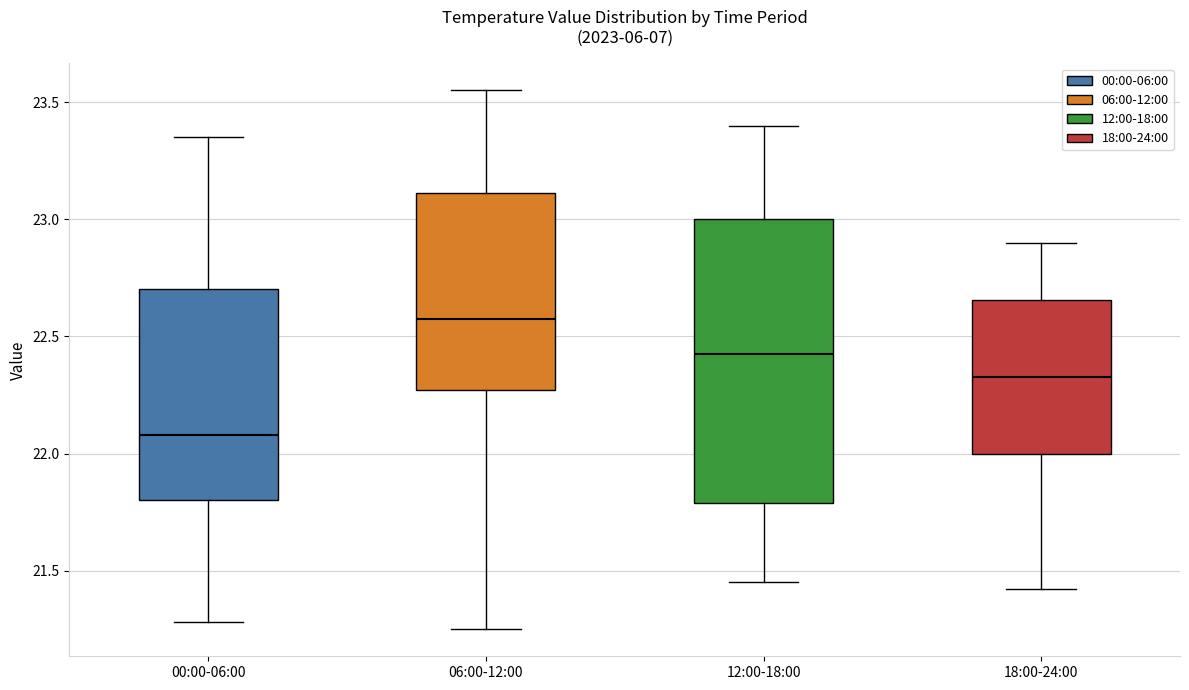

Reading left to right, read every box against the y-axis: the position of its median line, the range the box covers, and the ends of its whiskers. The values are not printed on the chart, so give them approximately, as read against the axis.

00:00-06:00: median 22.10, box 21.80 to 22.70, whiskers 21.30 to 23.35
06:00-12:00: median 22.60, box 22.25 to 23.10, whiskers 21.25 to 23.55
12:00-18:00: median 22.45, box 21.80 to 23.00, whiskers 21.45 to 23.40
18:00-24:00: median 22.35, box 22.00 to 22.65, whiskers 21.40 to 22.90